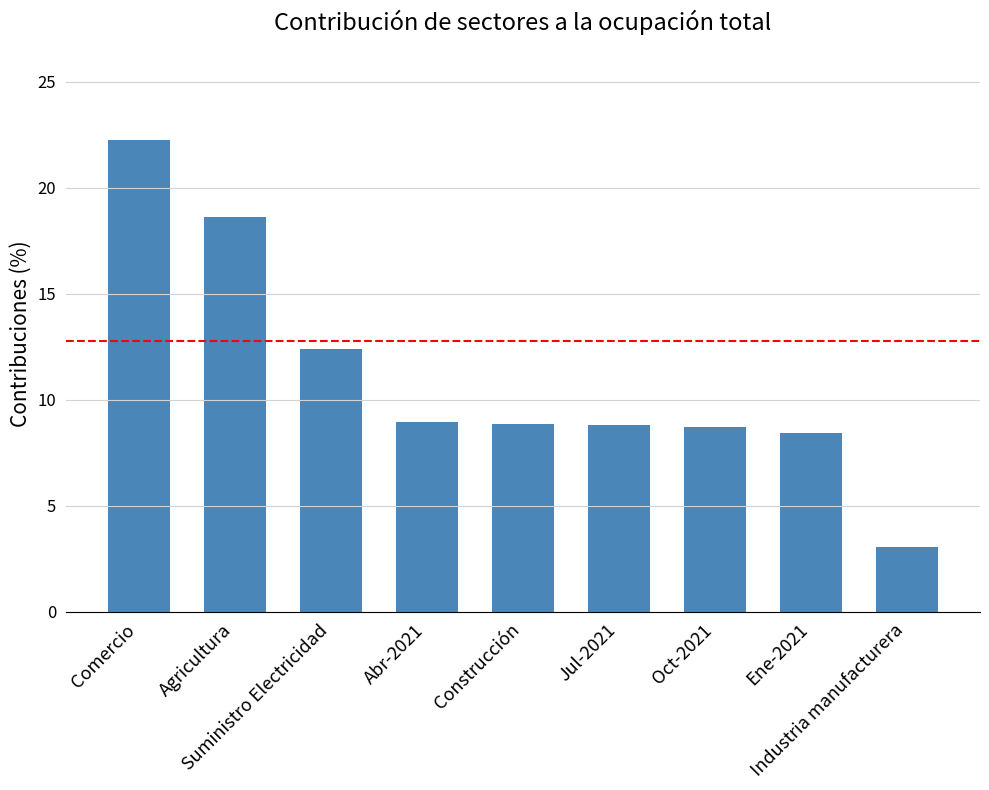

At which category does the chart reach its minimum across all series?

Industria manufacturera